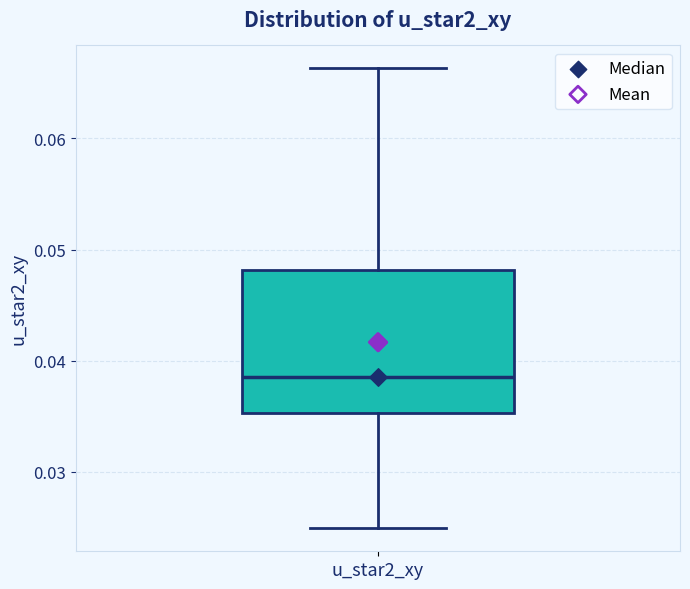

Where does the lower whisker of the box for u_star2_xy end on the y-axis? The values are not printed on the chart, so give them approximately, as read against the axis.

0.025